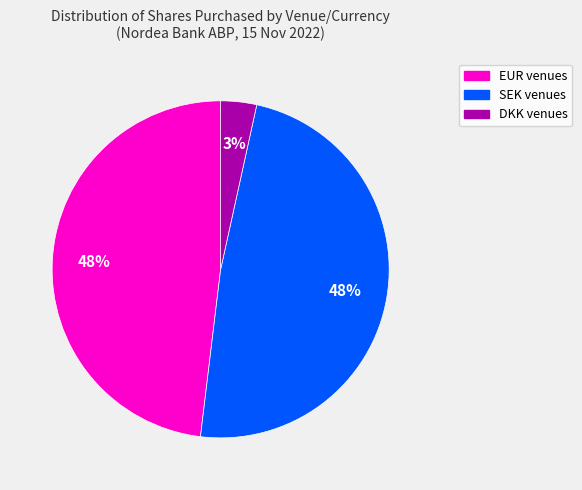

Count the number of slices in the pie.

3